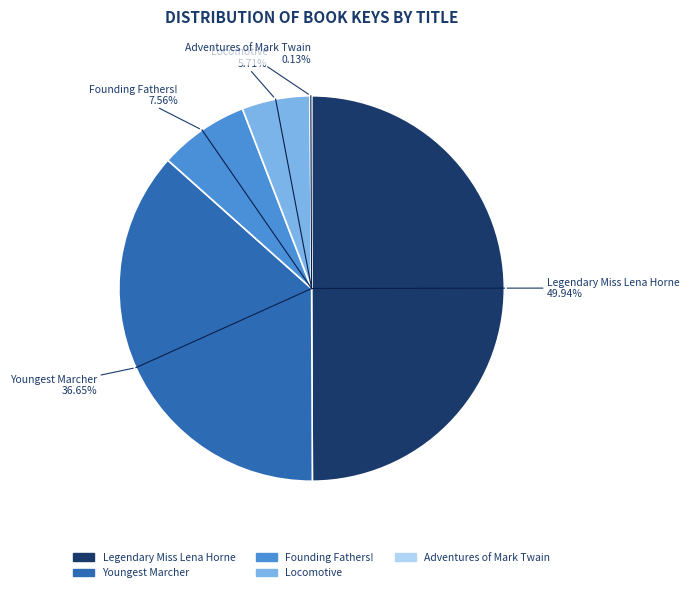

Is the sum of Locomotive and Legendary Miss Lena Horne greater than half?

Yes